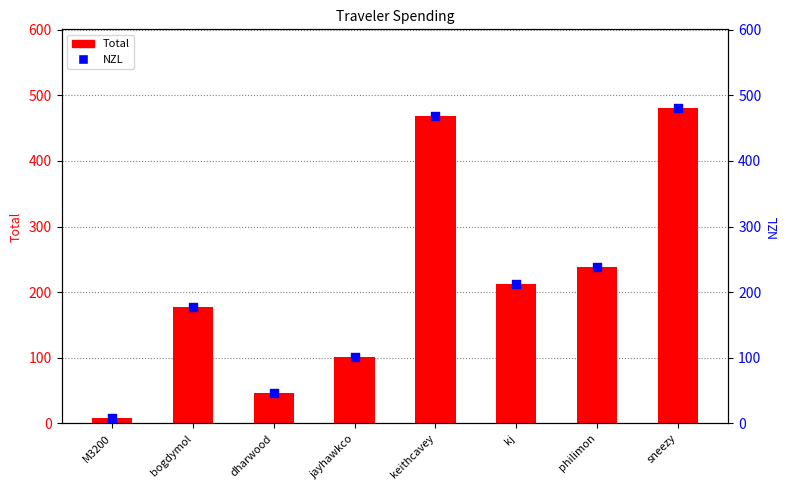

Which series reaches the minimum Y coordinate?

Total